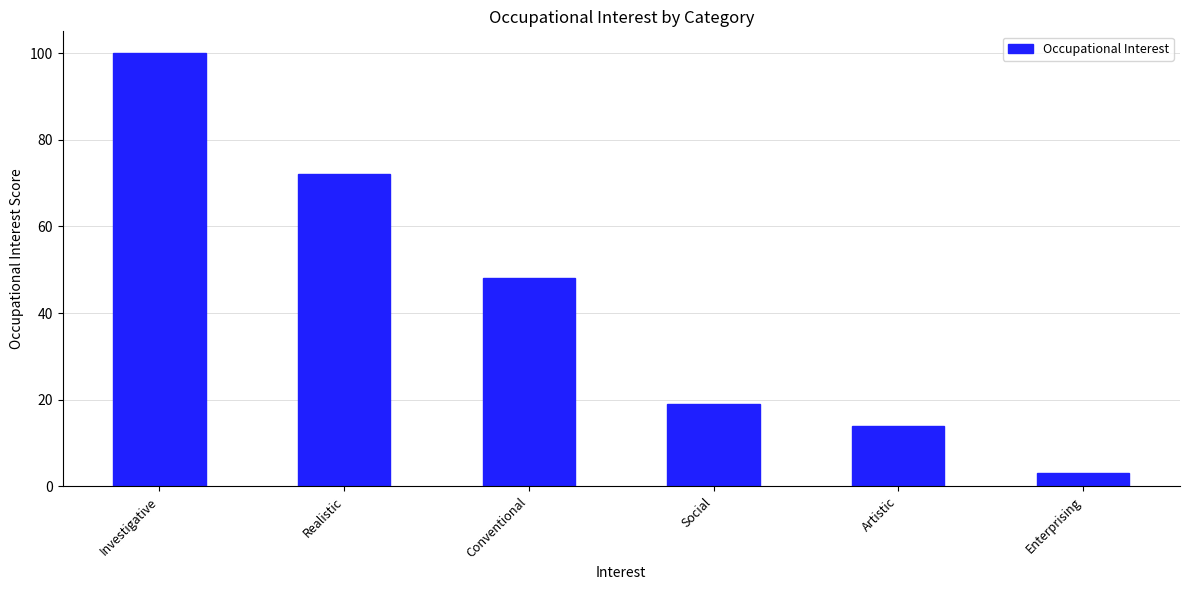

Where is the data nearest to the value 51?

Conventional